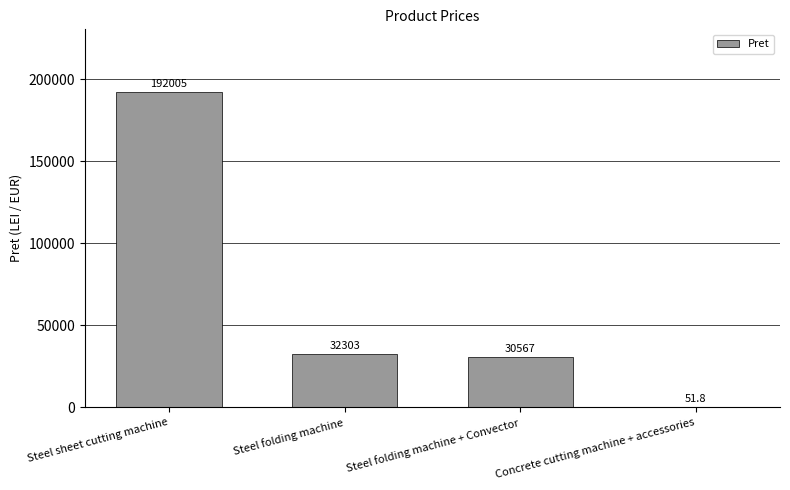

The chart shows a value of 30567.0 at Steel folding machine + Convector. True or false?

True